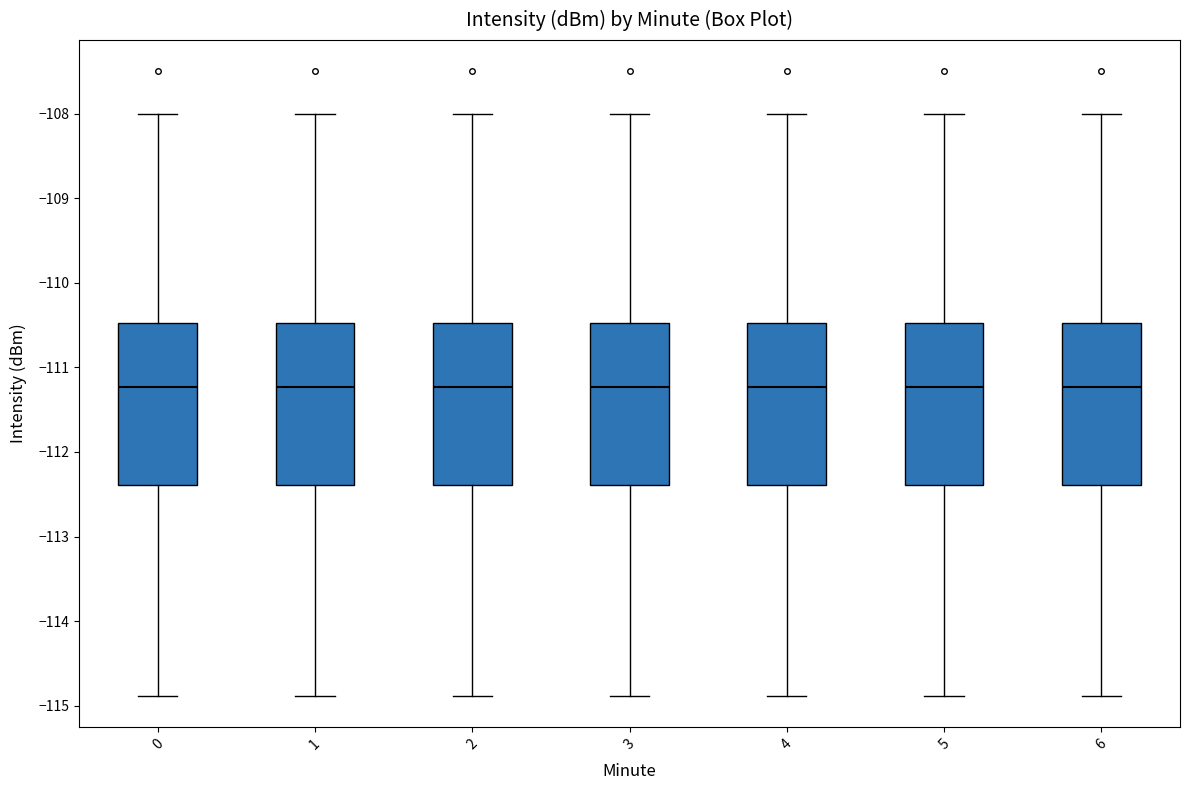

Where does the median line of the box at x = 4 sit on the y-axis? The values are not printed on the chart, so give them approximately, as read against the axis.

-111.2